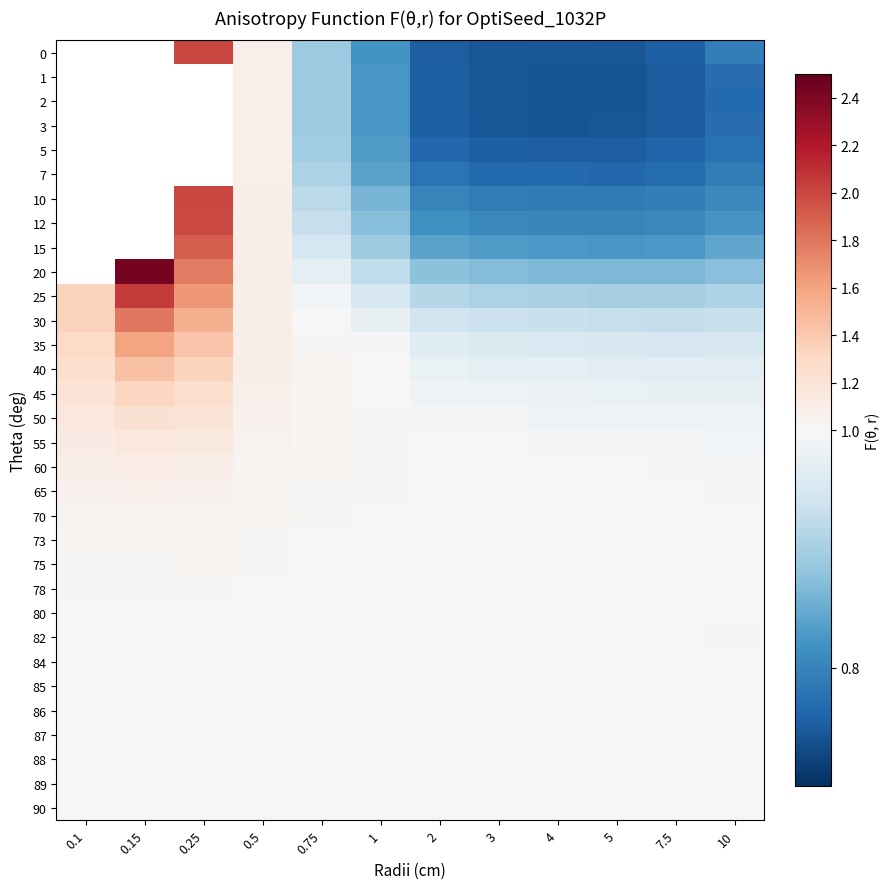

Is it true that 65 equals 1.4 at 0.15?

False